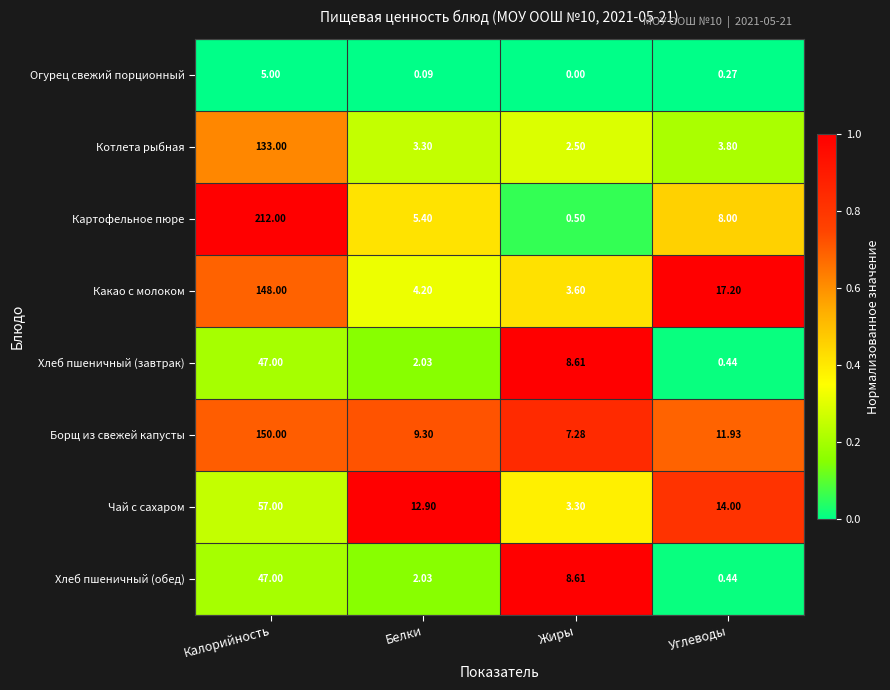

List the labels in order of Хлеб пшеничный (завтрак) value, smallest first.

Углеводы, Белки, Жиры, Калорийность